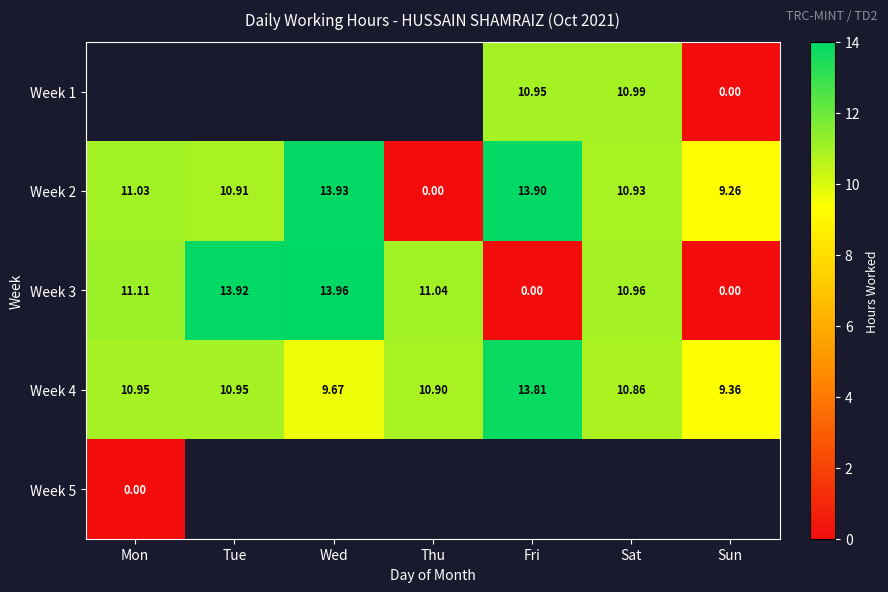

At which label does Week 2 reach its peak?

Wed